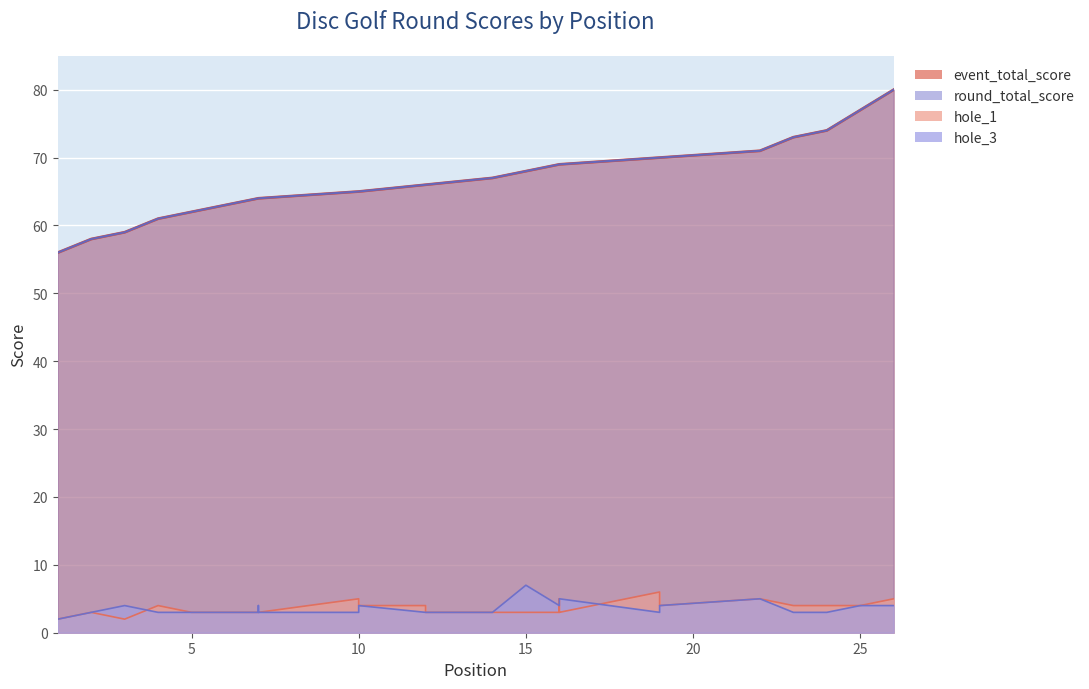

The event_total_score series shows 65 at 10. True or false?

True